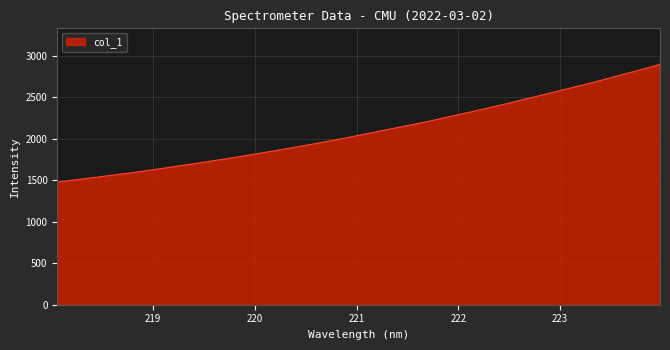

What is the smallest value displayed?

1477.6